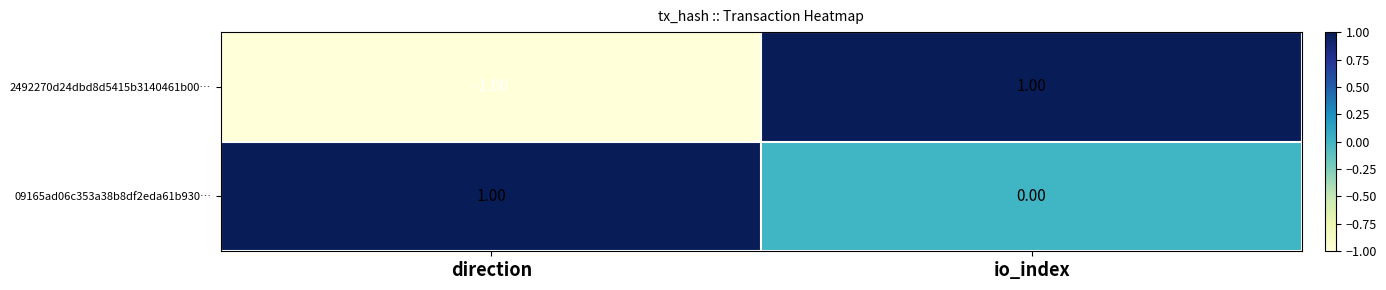

At direction, list the series in order from smallest to largest.

2492270d24dbd8d5415b3140461b00…, 09165ad06c353a38b8df2eda61b930…